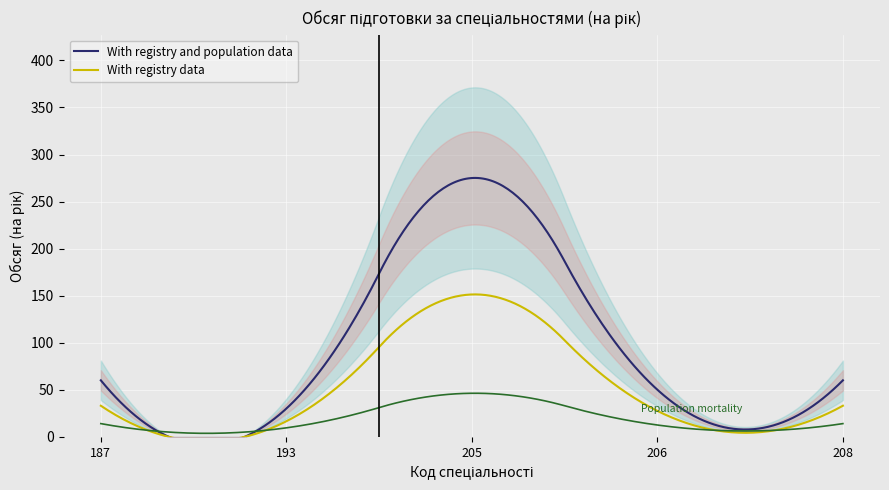

How many interior local peaks (higher than both neighbors) does the data have?

1